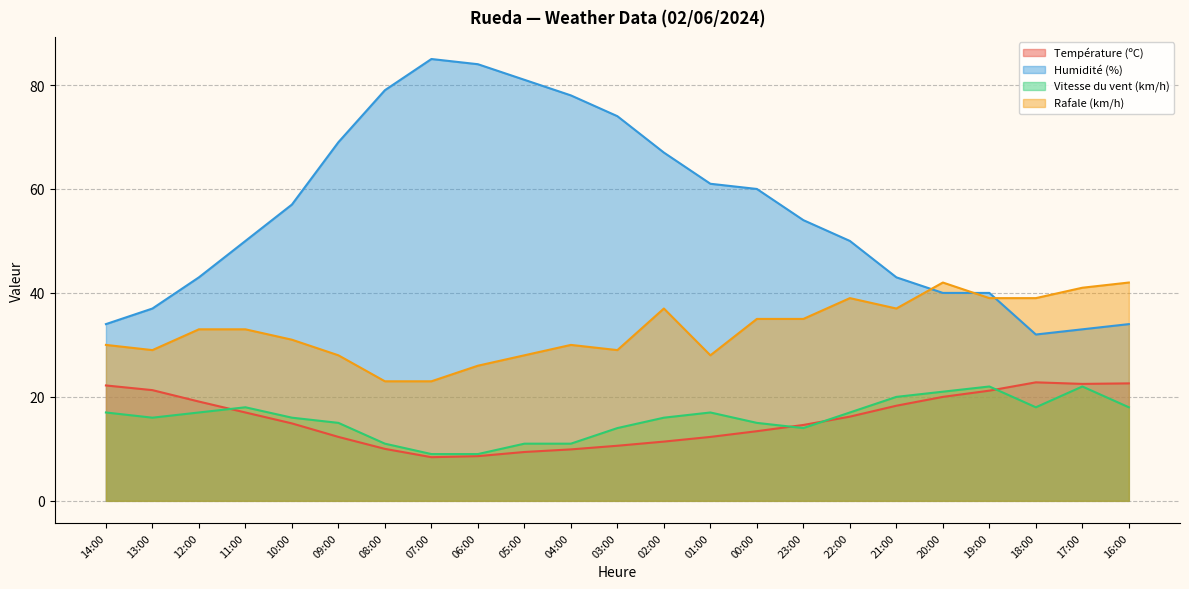

What is the smallest value displayed?

8.4